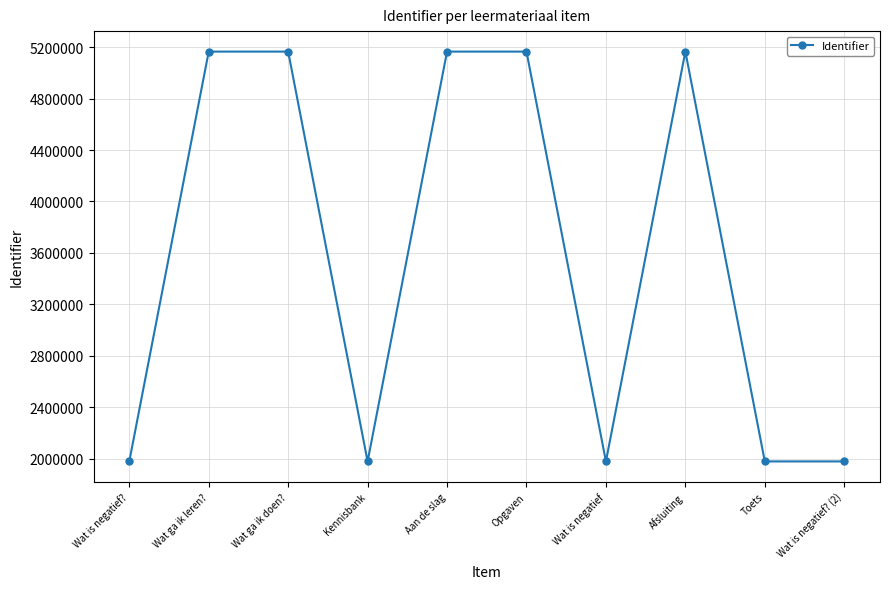

What is the greatest value displayed?

25.8